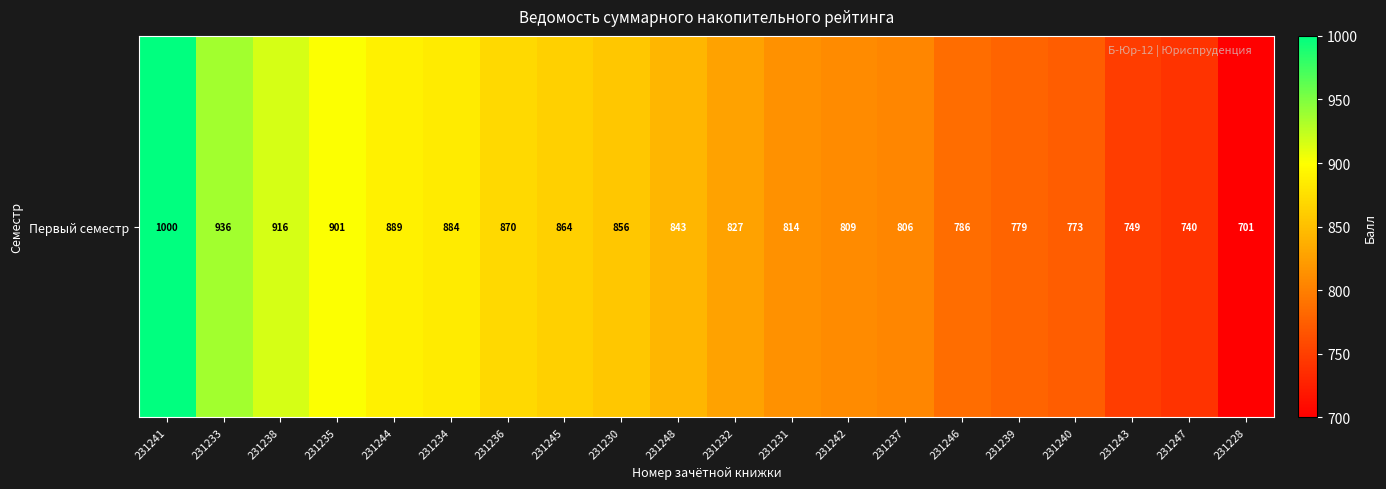

Reading right to left, list all the values displayed in this chart.

231228=701	231247=740	231243=749	231240=773	231239=779	231246=786	231237=806	231242=809	231231=814	231232=827	231248=843	231230=856	231245=864	231236=870	231234=884	231244=889	231235=901	231238=916	231233=936	231241=1000